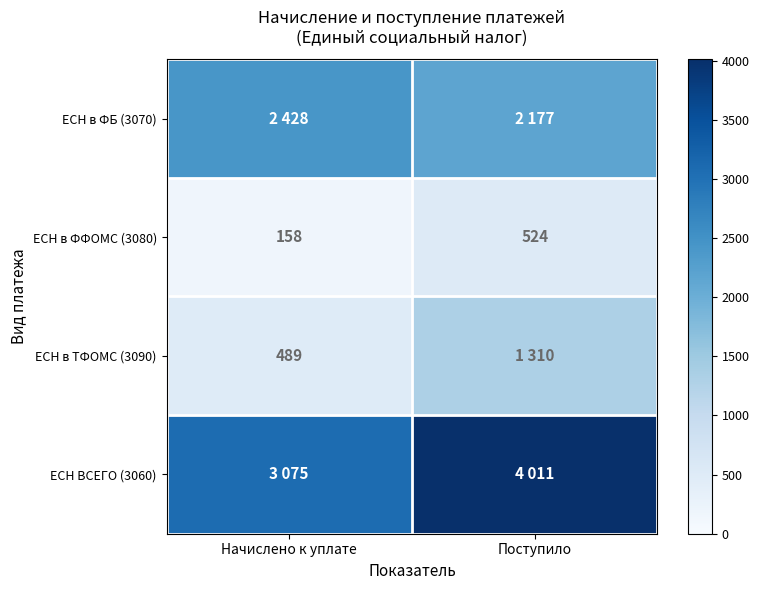

At which label is ЕСН в ФФОМС (3080) closest to 341?

Начислено к уплате